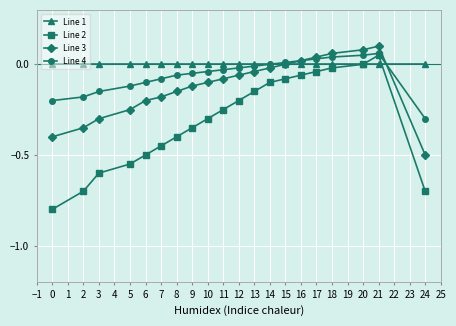

Which series has the widest spread of values?

Line 2